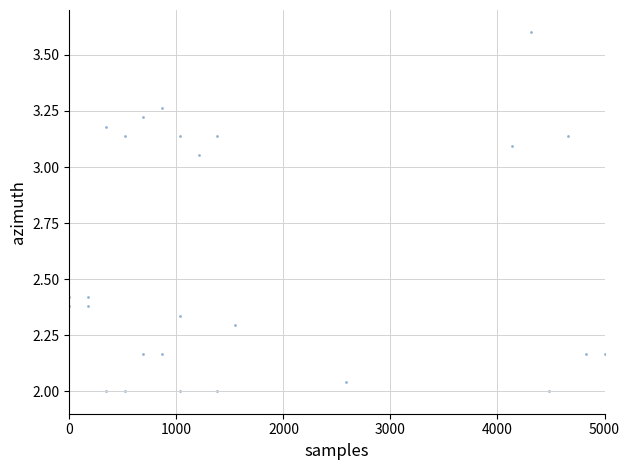

What is the range of Y values (max minus min)?

1.6